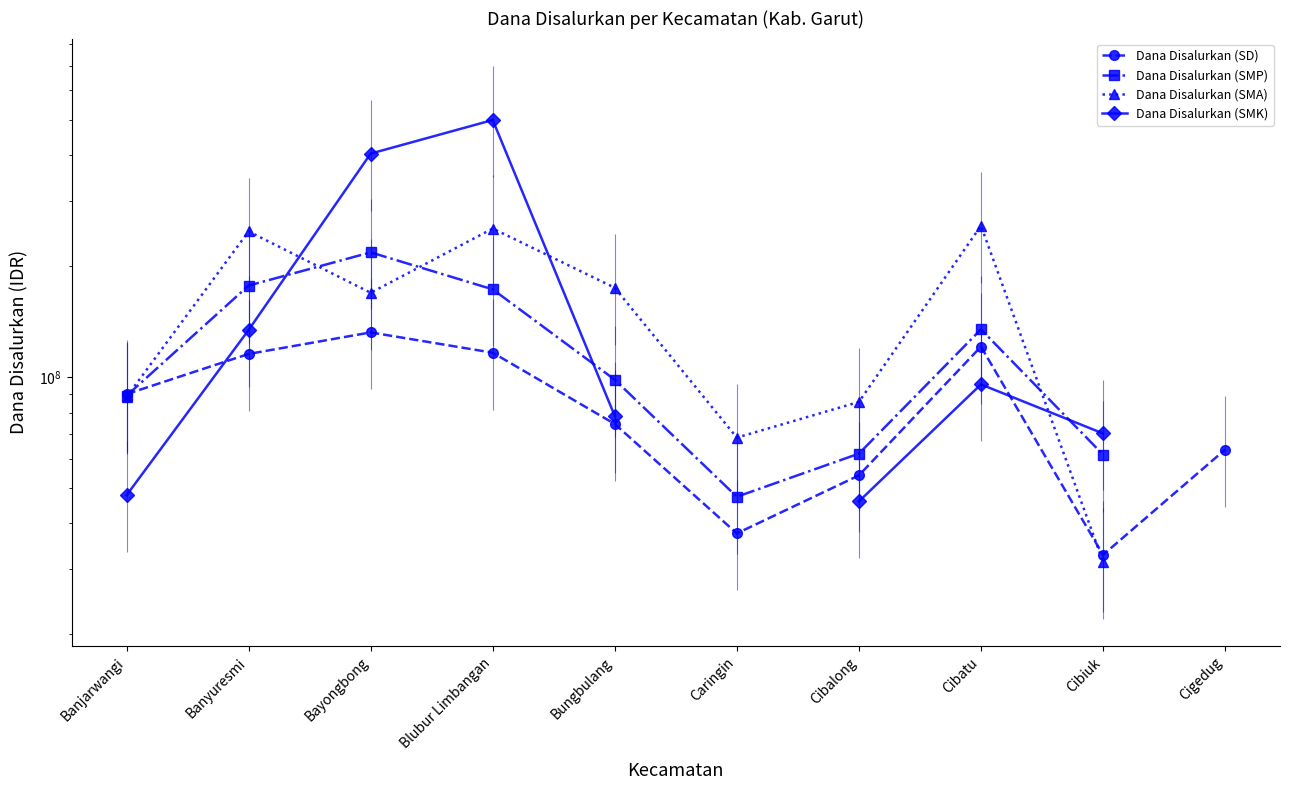

Which category has the highest value in the Dana Disalurkan (SMK) series?

Blubur Limbangan